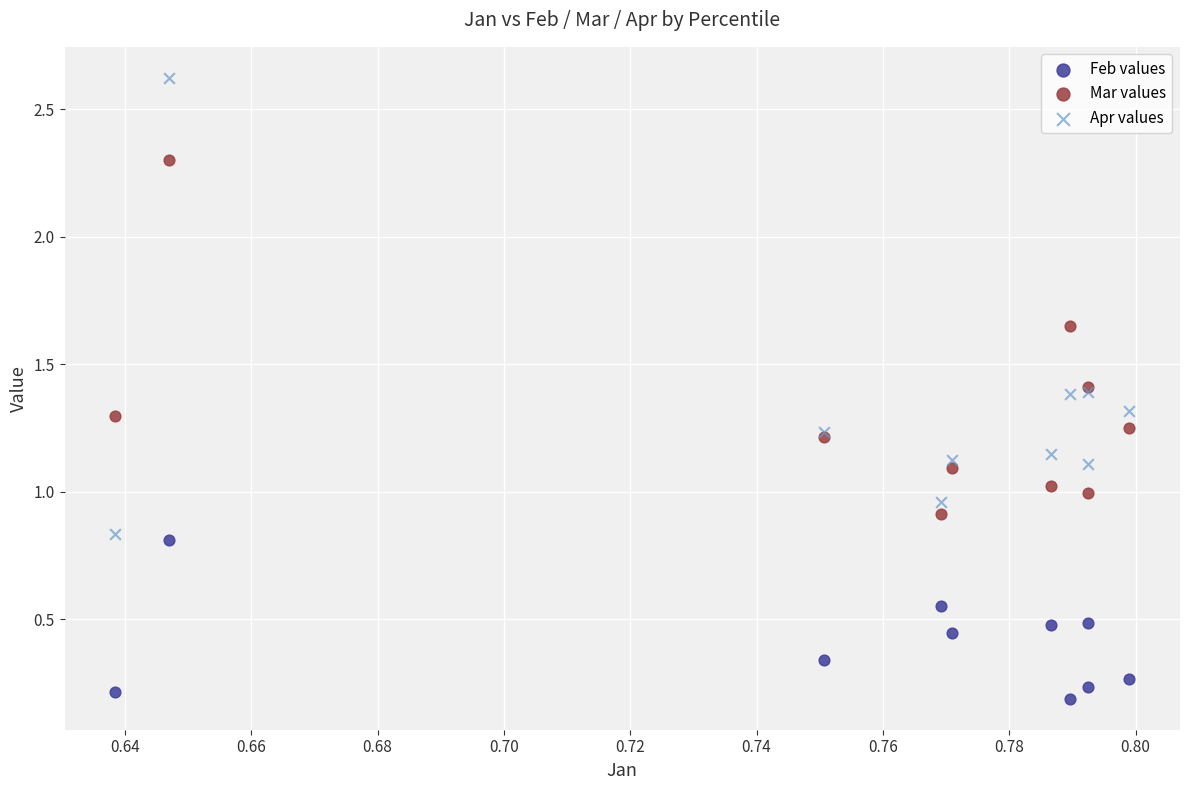

Which series has the largest Y range (max minus min)?

Apr values